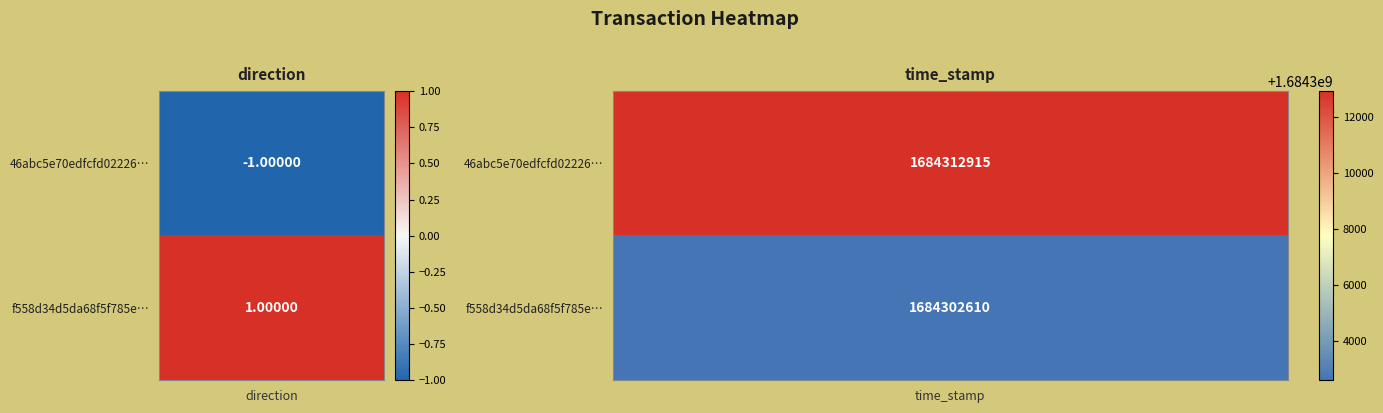

Reading left to right, transcribe all the data shown in this chart.

46abc5e70edfcfd0222658cc71b4f3b9b41ecd2: -1	1684312915
f558d34d5da68f5f785e012399dca6d24b8b5f9: 1	1684302610